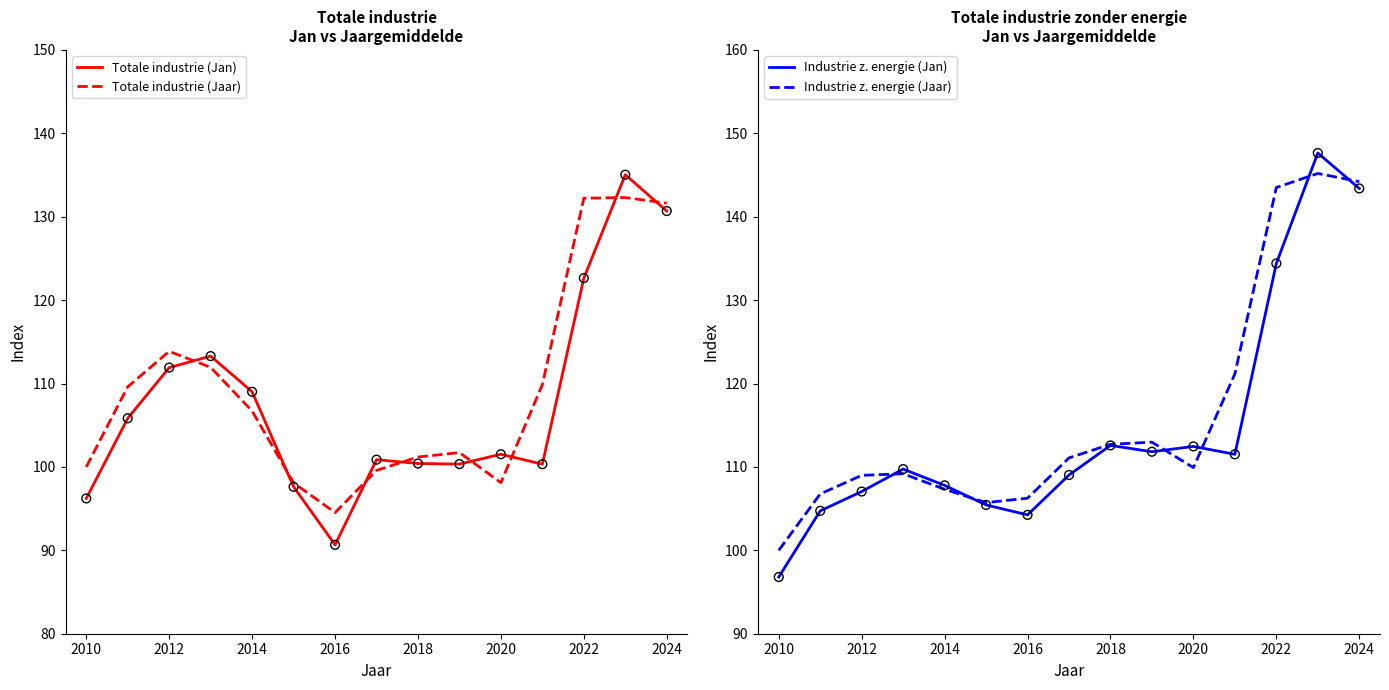

The Totale industrie (Jan) series shows 130.7 at 2024. True or false?

True